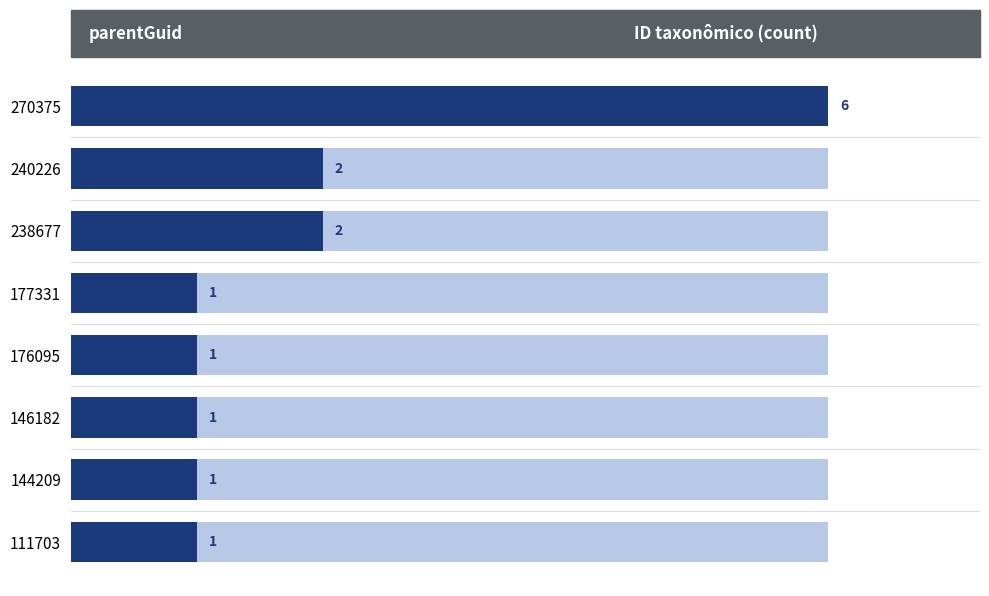

How many bars are there in total?

8